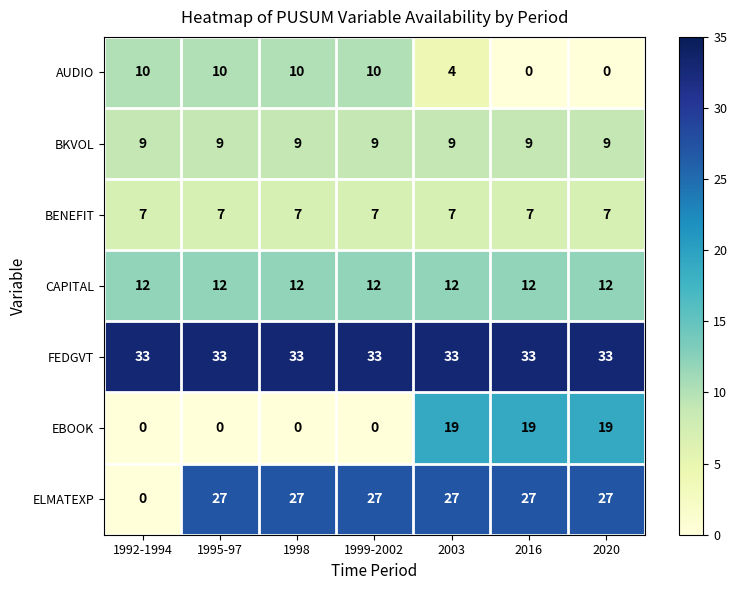

Rank the series by their maximum value, from highest to lowest.

FEDGVT, ELMATEXP, EBOOK, CAPITAL, AUDIO, BKVOL, BENEFIT